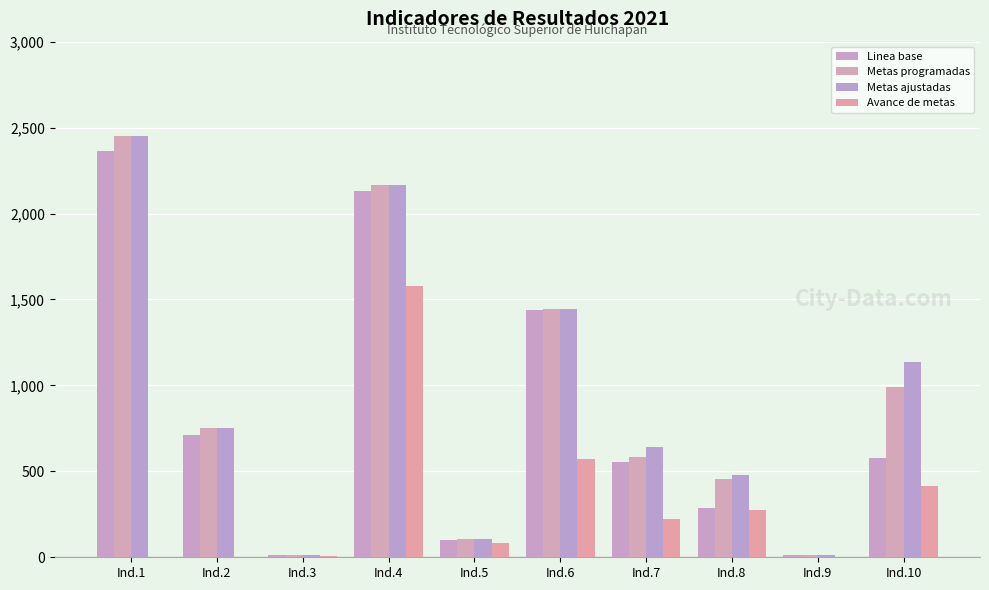

What is the value of the Linea base bar at the 7th from the left?

555